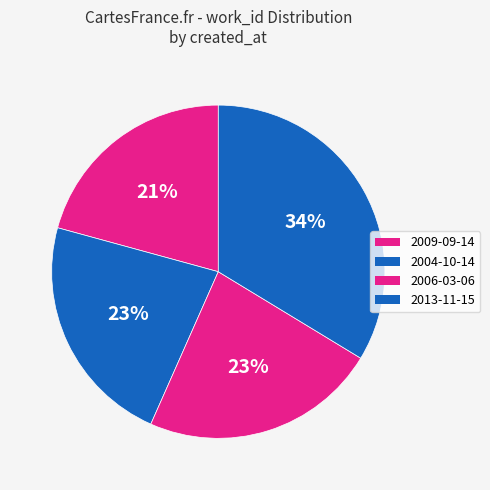

How many segments does this pie chart have?

4